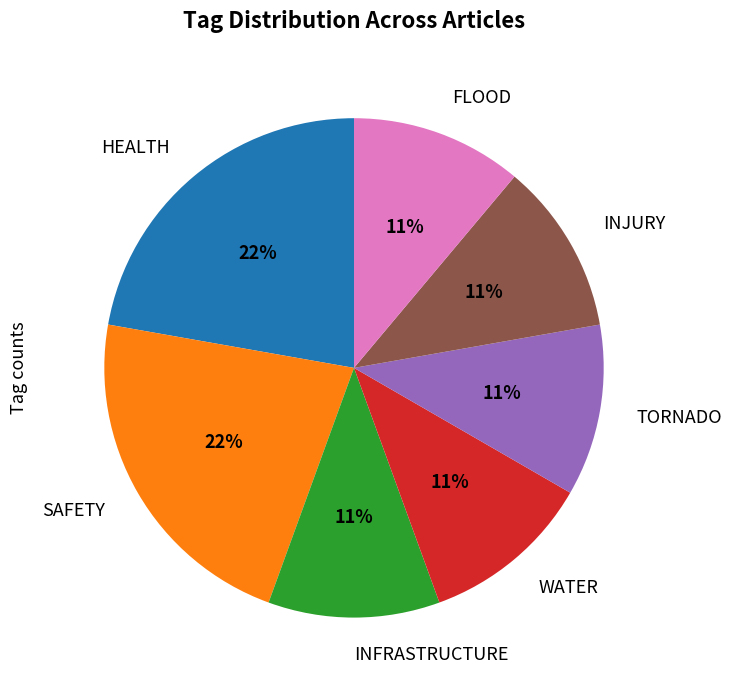

Do SAFETY and INJURY together represent more than half of the pie?

No